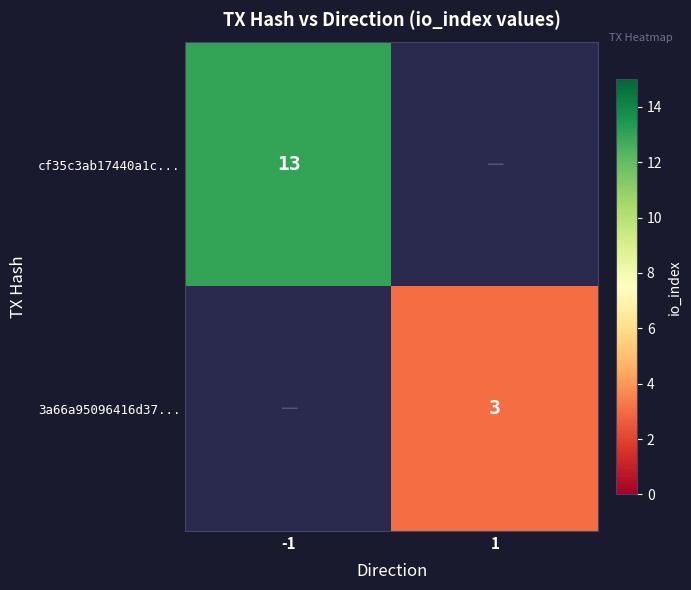

The cf35c3ab17440a1c... series shows 8 at -1. True or false?

False